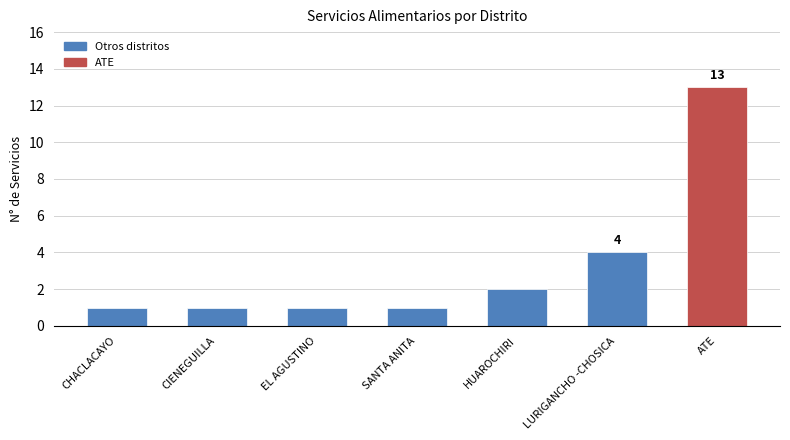

What is the difference between the values at HUAROCHIRI and CIENEGUILLA?

1